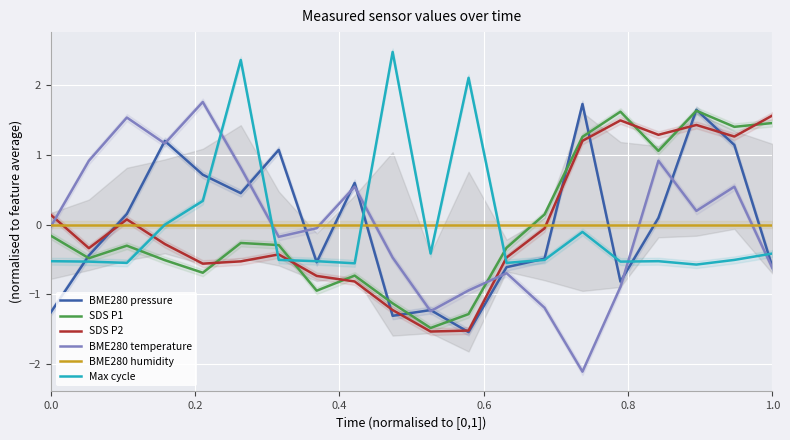

What is the lowest value of the Max cycle series?

-0.6